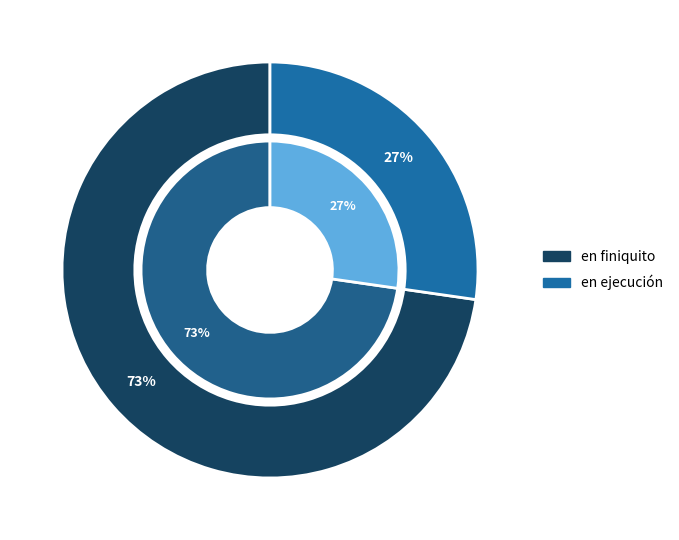

How much of the chart is everything except en ejecución?

72.7%